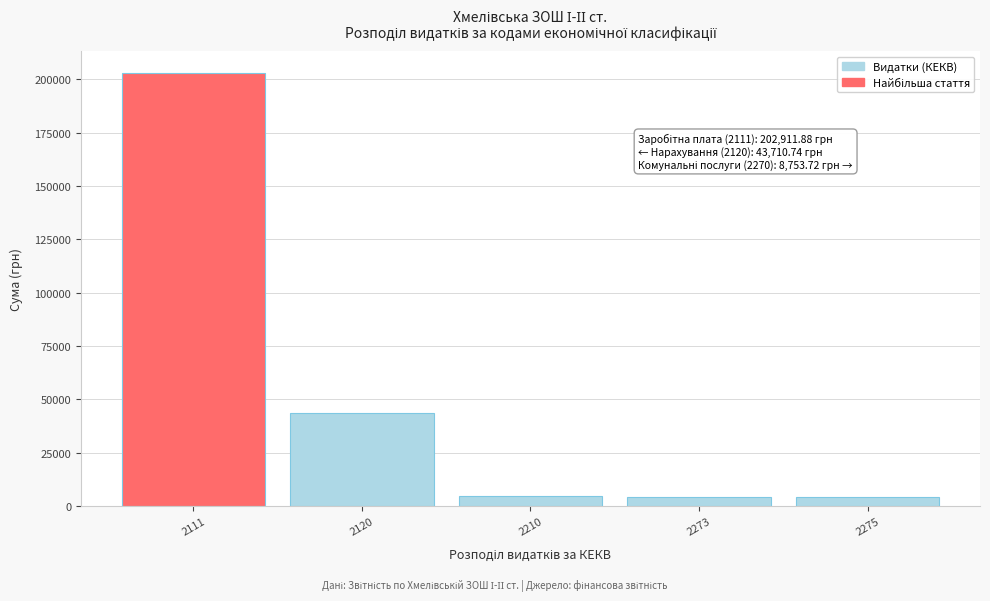

What is the value of the 2nd bar from the left?

43710.7